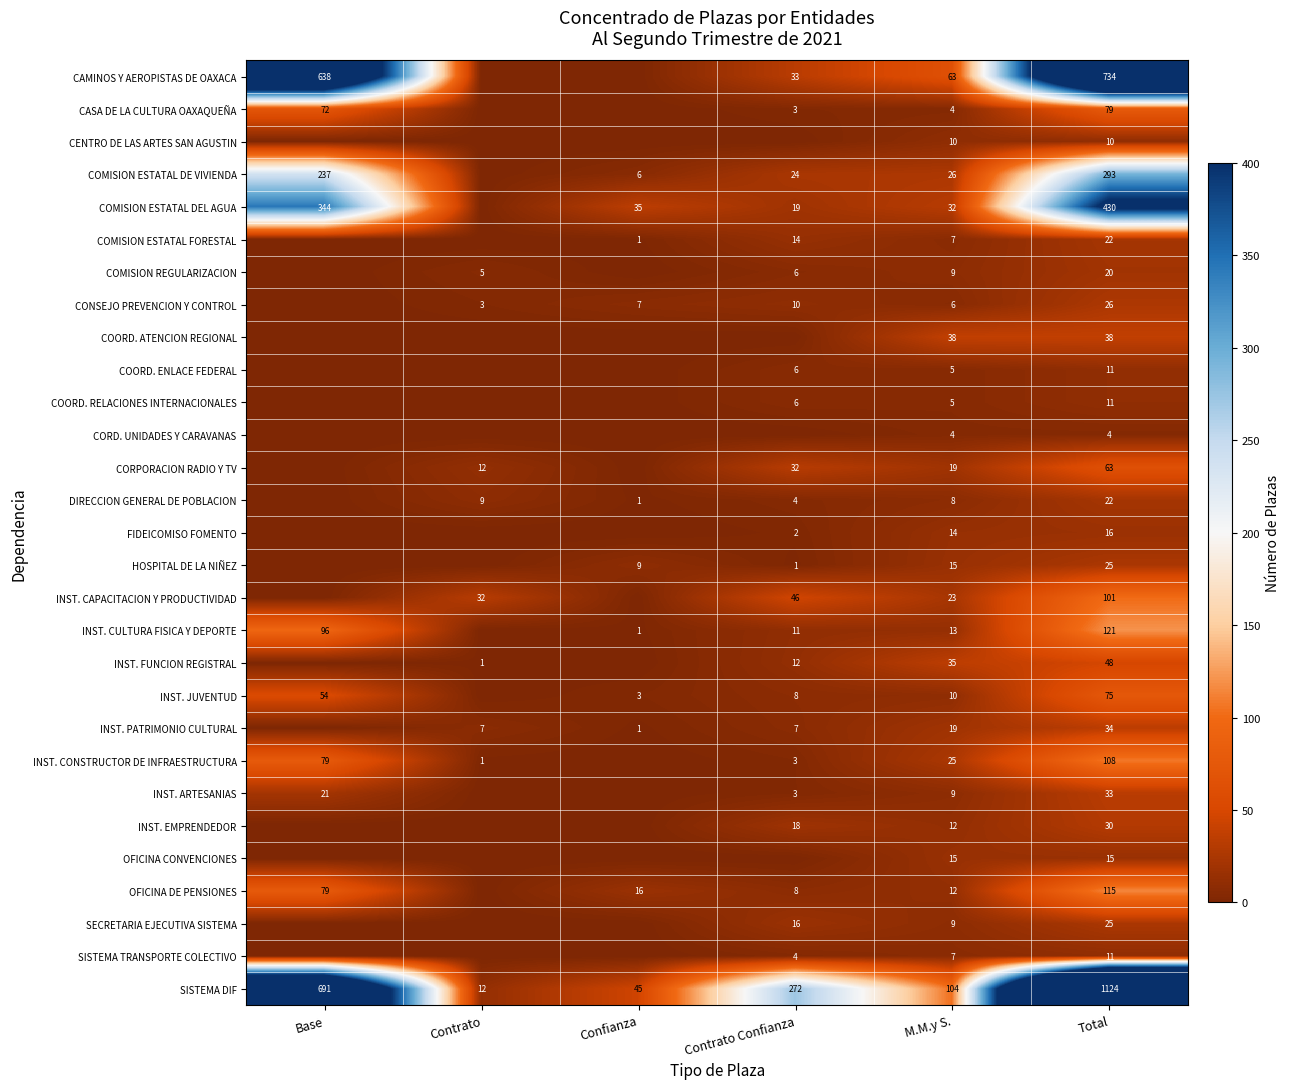

Is the value of CAMINOS Y AEROPISTAS DE OAXACA at M.M.y S. greater than the value of INST. ARTESANIAS at Total?

Yes